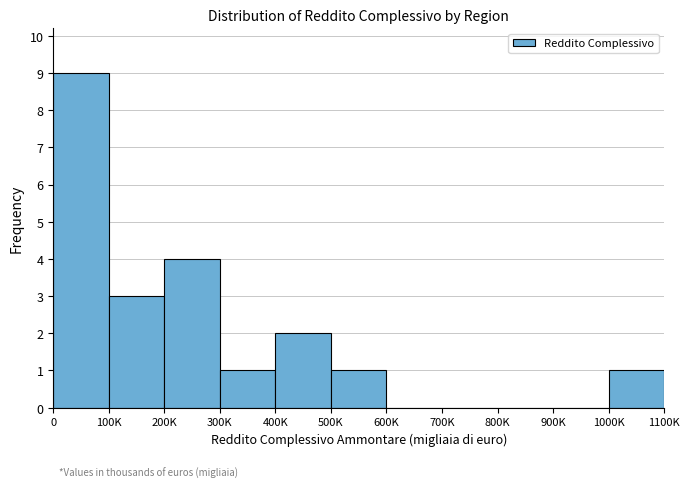

Reading right to left, what are all the values shown in this chart?

1000K=1	900K=0	800K=0	700K=0	600K=0	500K=1	400K=2	300K=1	200K=4	100K=3	0=9